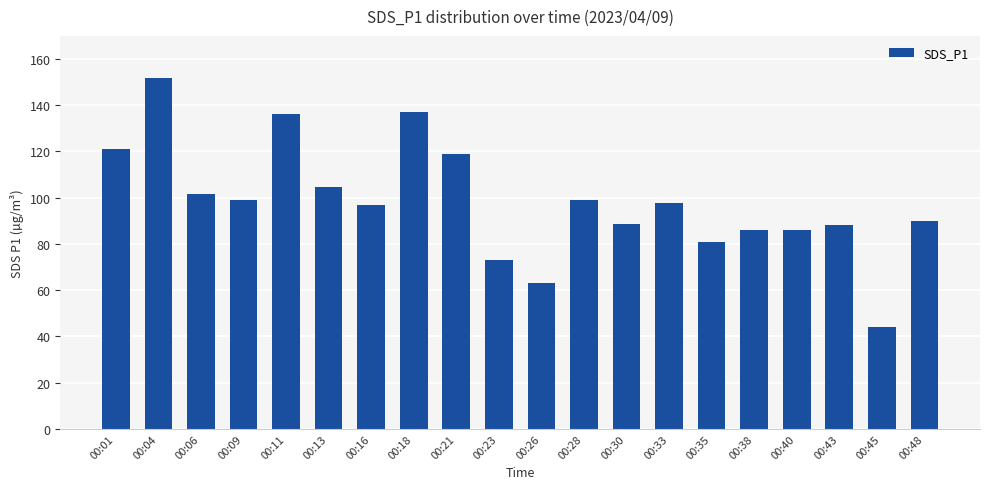

What is the value of the 3rd bar from the left?

101.6